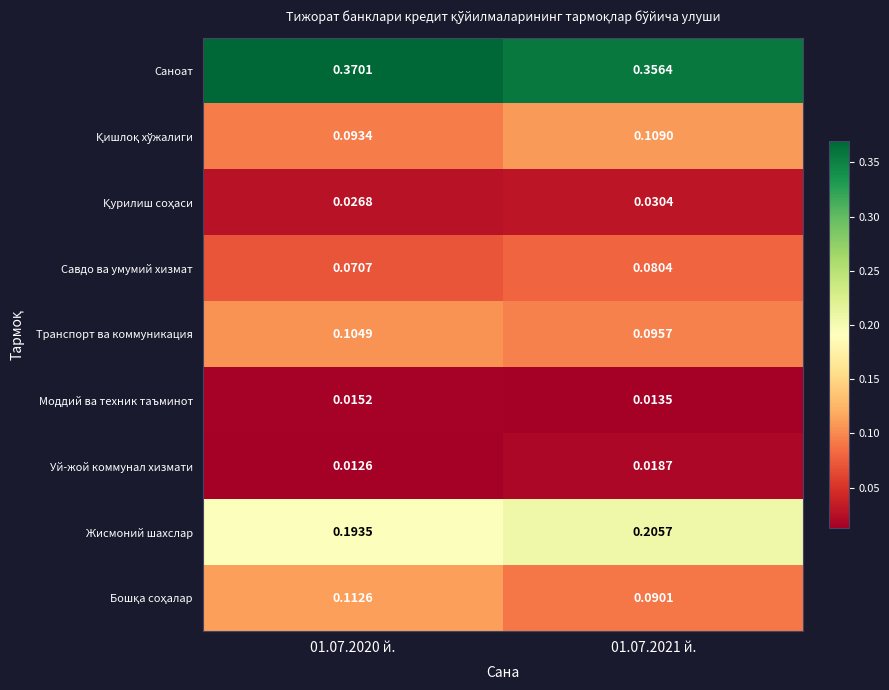

Is the value of Моддий ва техник таъминот at 01.07.2020 й. greater than the value of Жисмоний шахслар at 01.07.2020 й.?

No